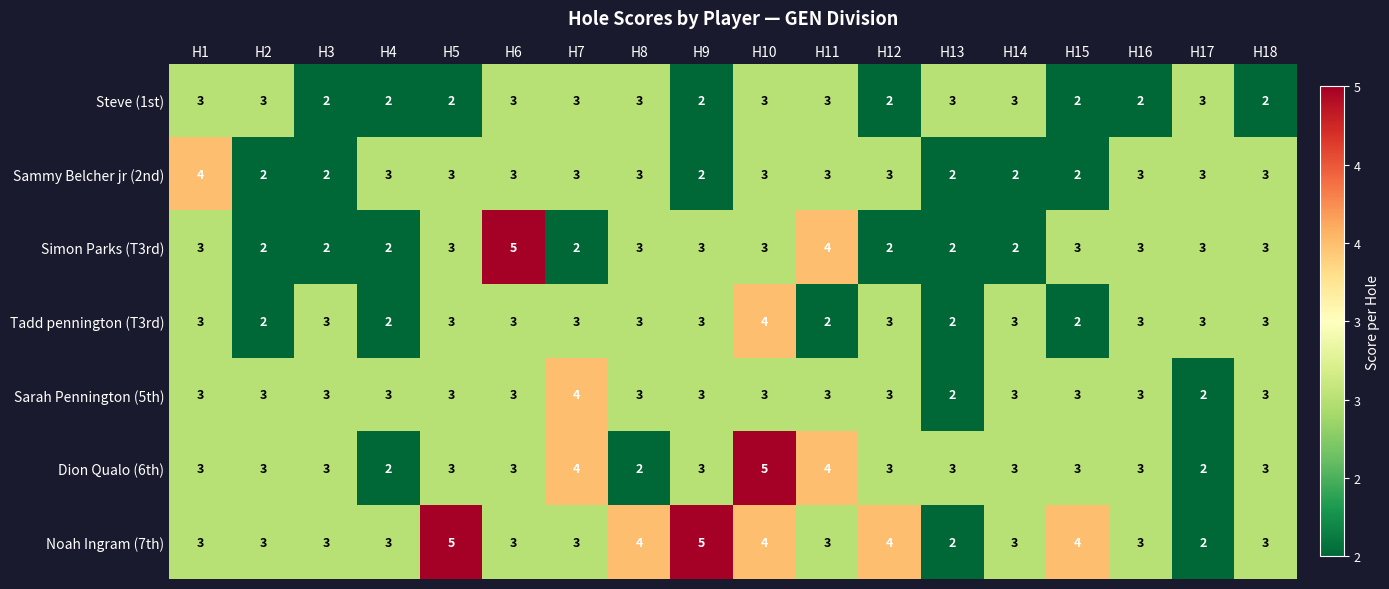

At which category is the sum across all series the highest?

H10